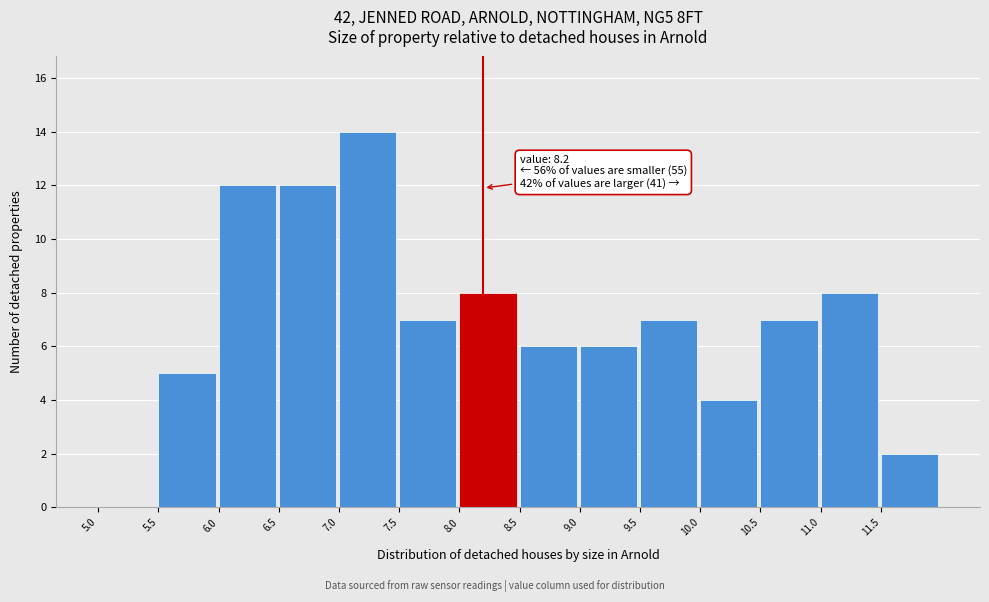

Over which range of the x-axis is the bar tallest?

7.0 to 7.5